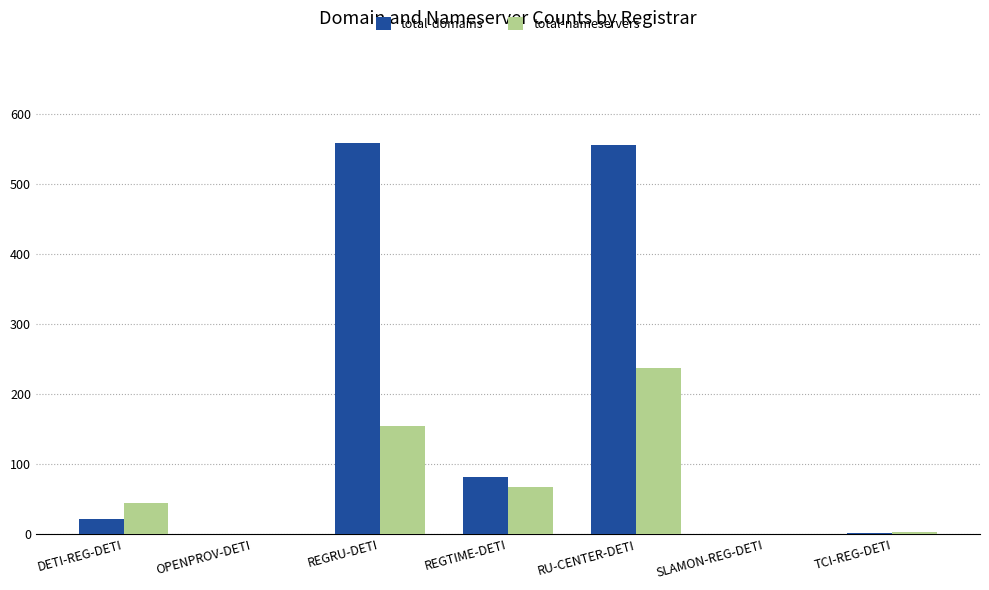

What is the sum of the total-nameservers values at SLAMON-REG-DETI and TCI-REG-DETI?

3